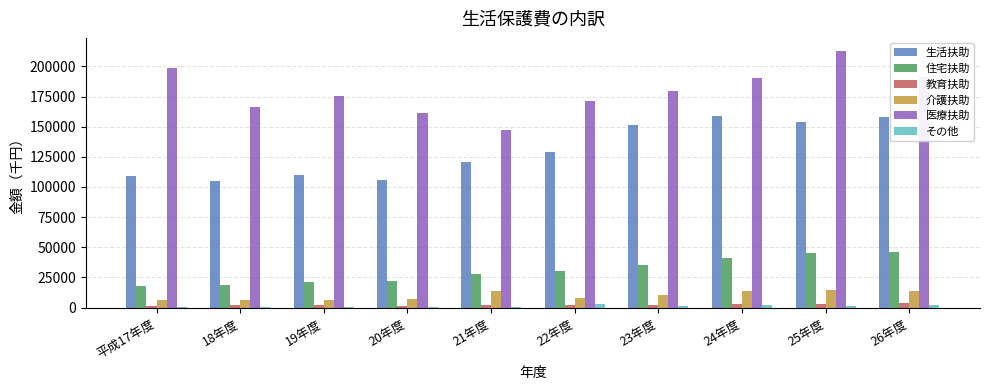

What are all the series names shown in the legend?

生活扶助, 住宅扶助, 教育扶助, 介護扶助, 医療扶助, その他